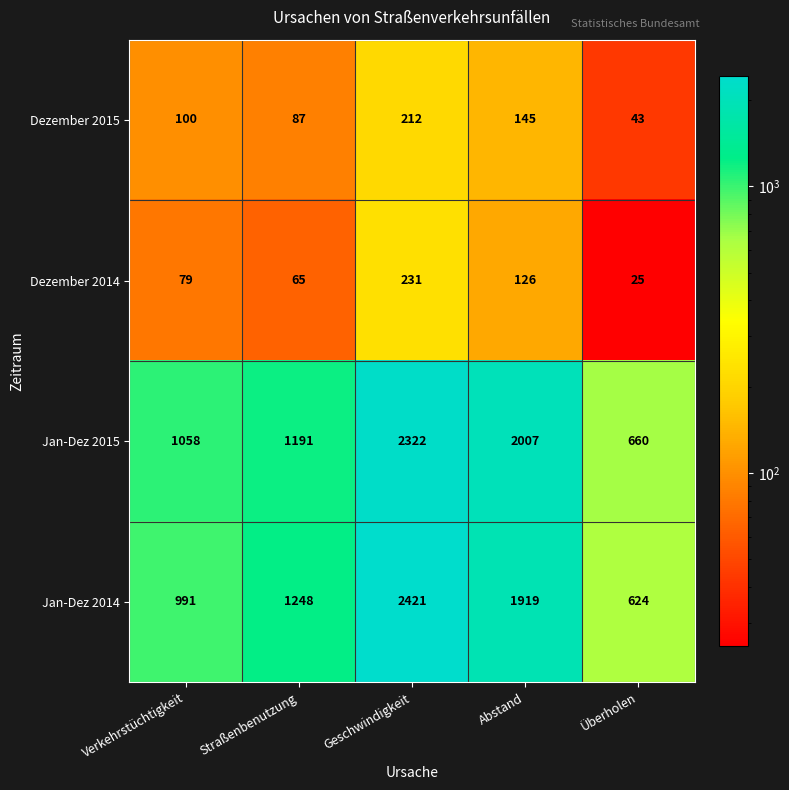

What is the sum of the Jan-Dez 2014 values at Überholen and Abstand?

2543